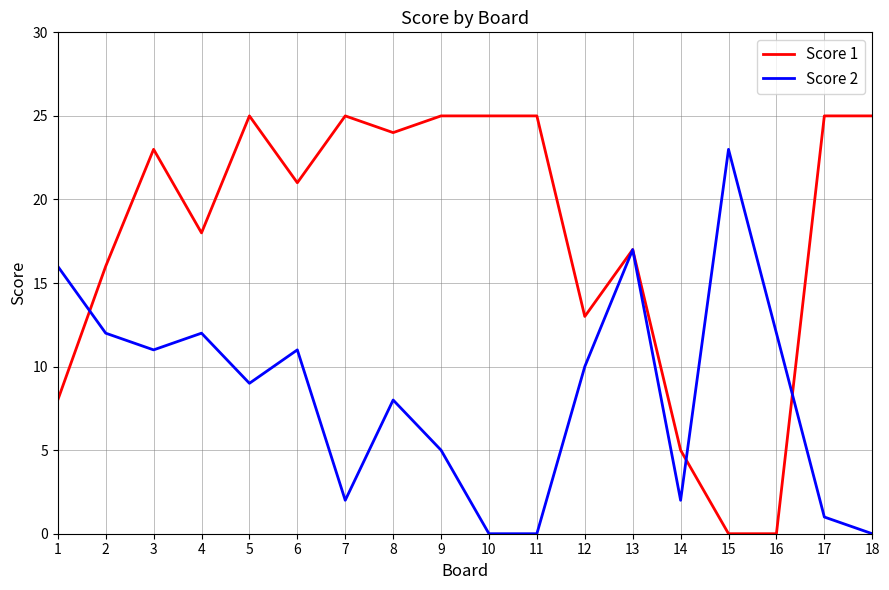

Which series changed the most between 9 and 13?

Score 2